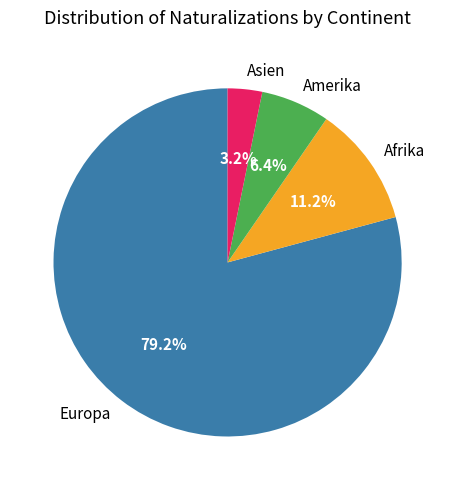

What is the ratio of the value at Amerika to the value at Afrika?

0.6